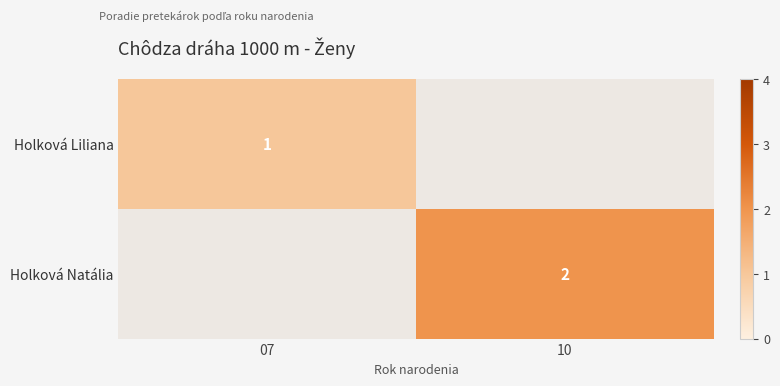

The Holková Natália series shows 2 at 10. True or false?

True